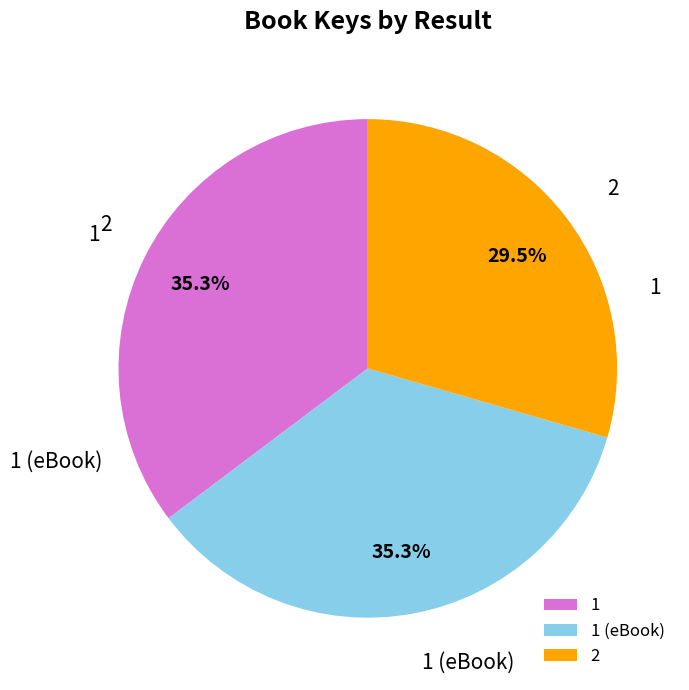

Which has a higher value, 2 or 1 (eBook)?

1 (eBook)